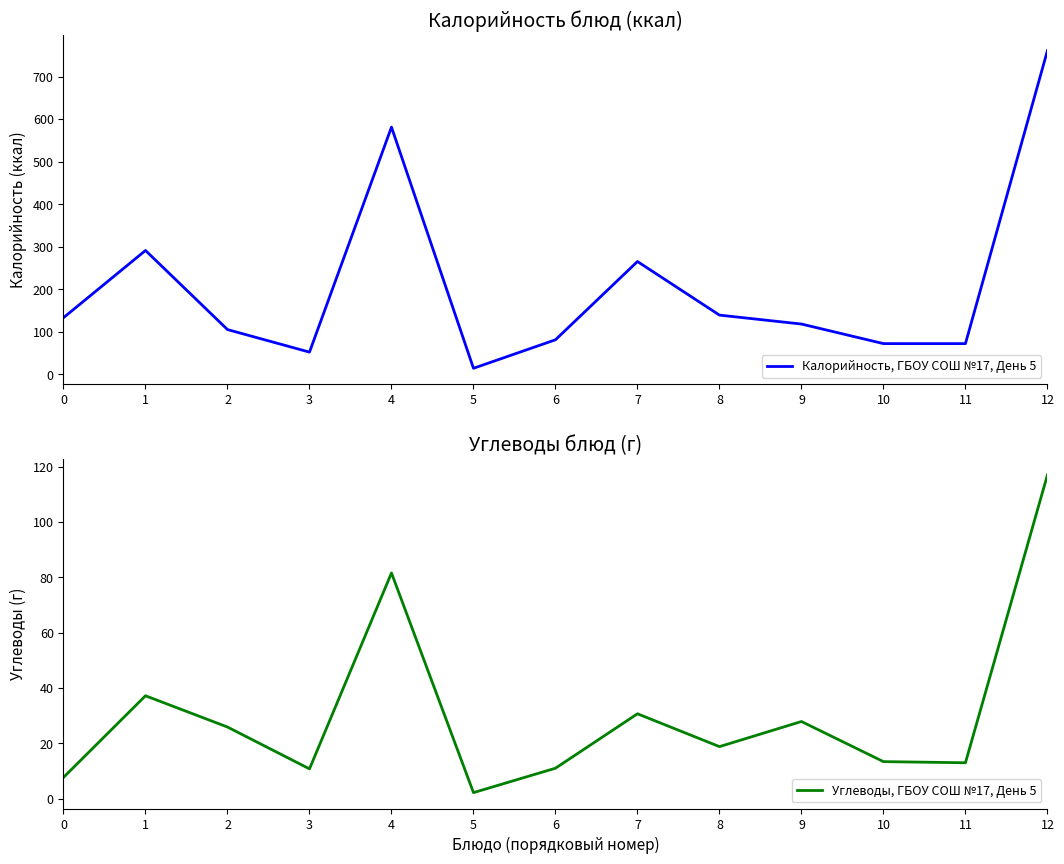

In Углеводы, ГБОУ СОШ №17, День 5, how many points are lower than both neighbors (excluding endpoints)?

4